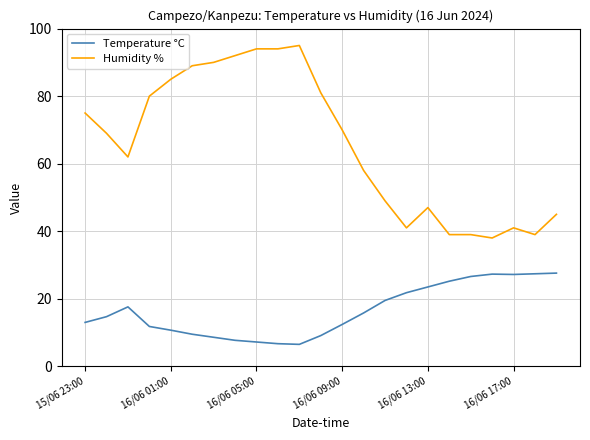

What is the minimum value for Temperature °C?

6.5